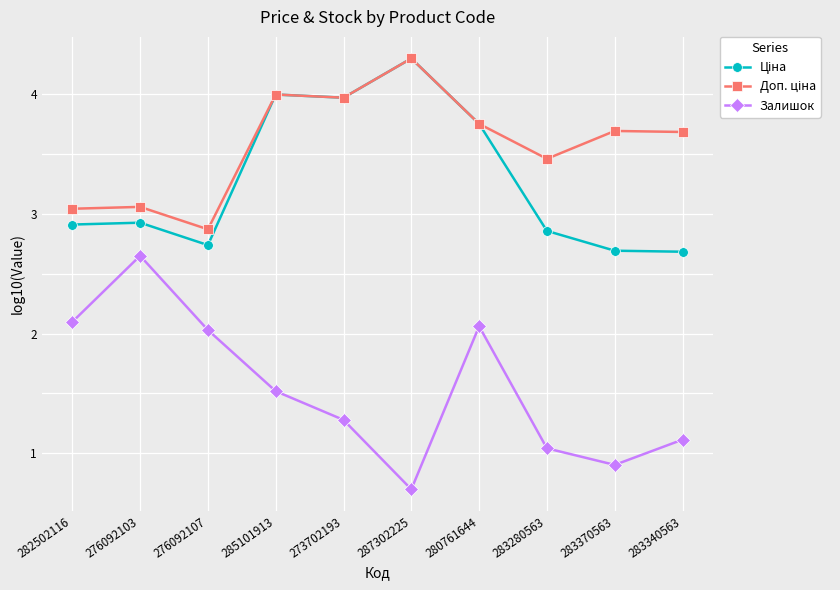

The Залишок series shows 2.0 at 276092107. True or false?

True